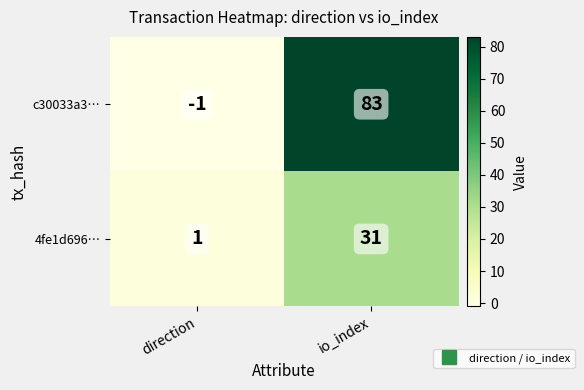

Rank the series by their average value, from highest to lowest.

c30033a3…, 4fe1d696…